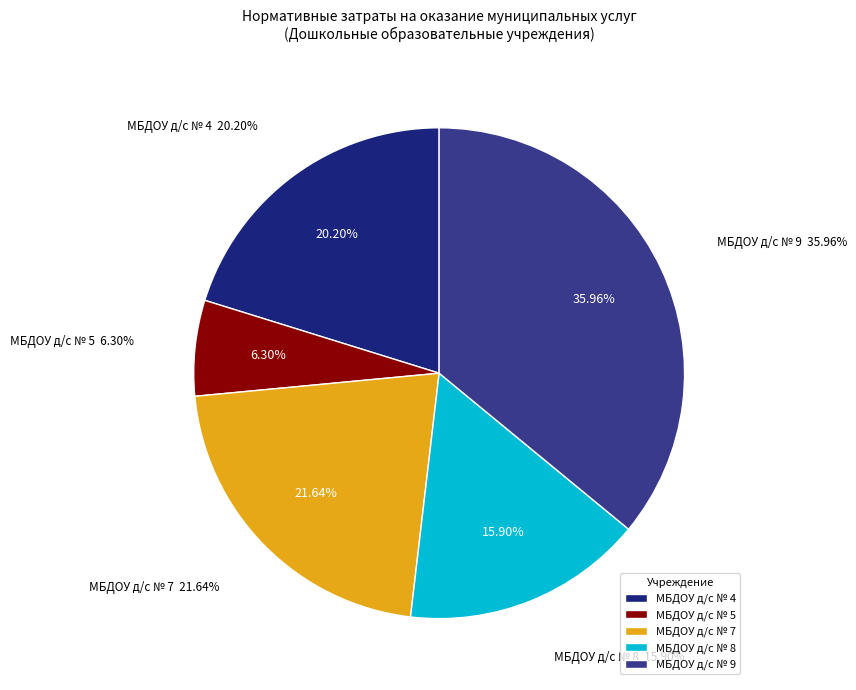

Does any single category account for the majority?

No